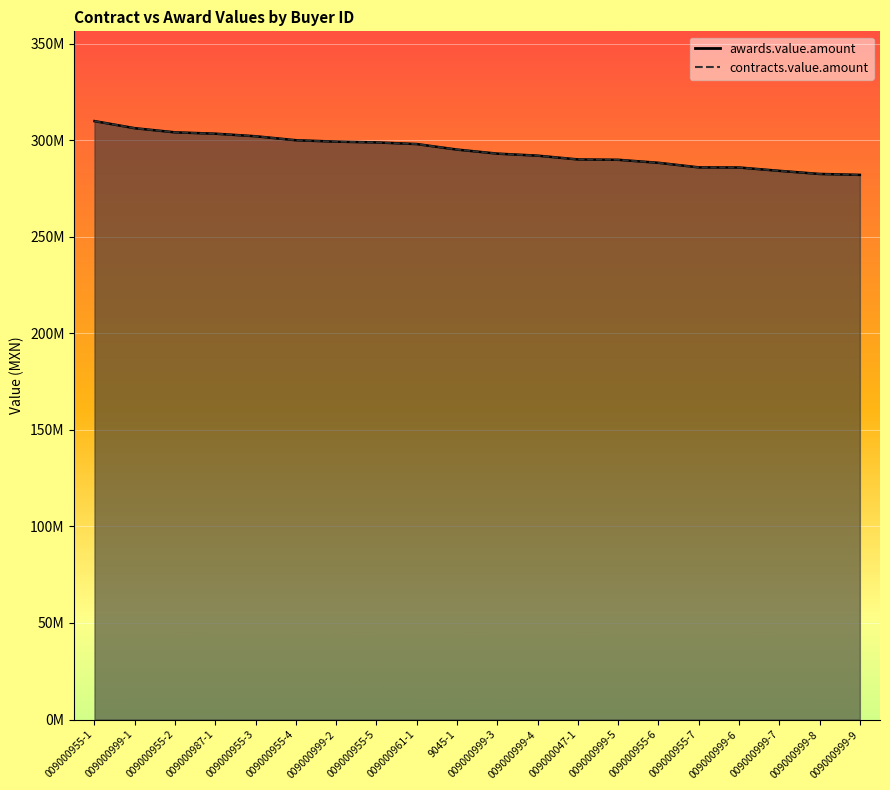

What is the average value of the contracts.value.amount series?

294481304.8